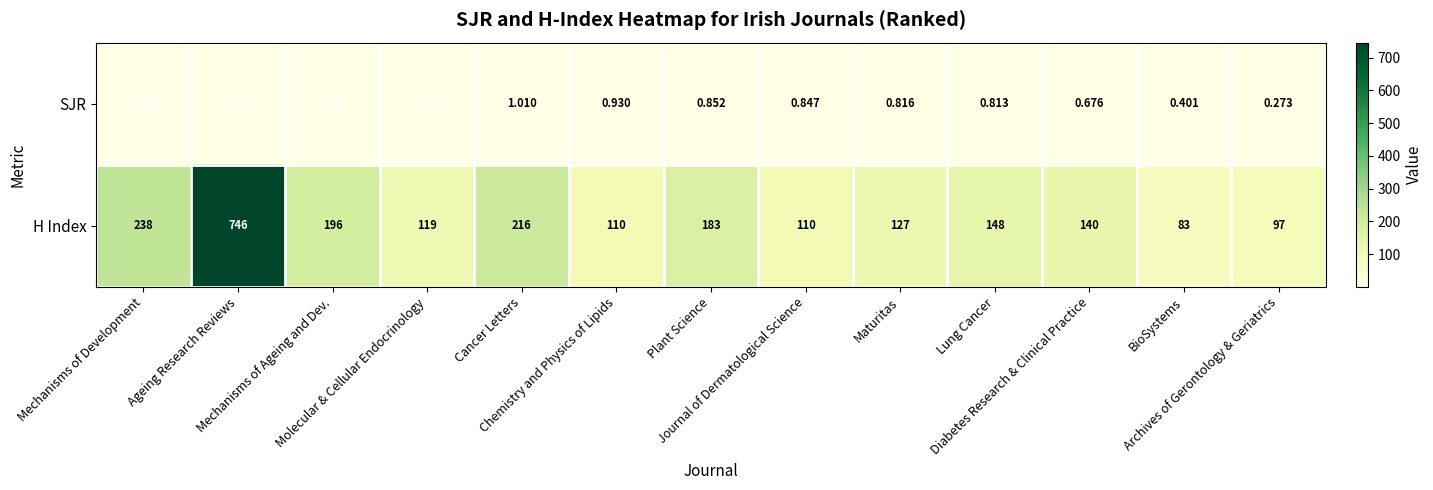

At how many categories does at least one series exceed 611?

1